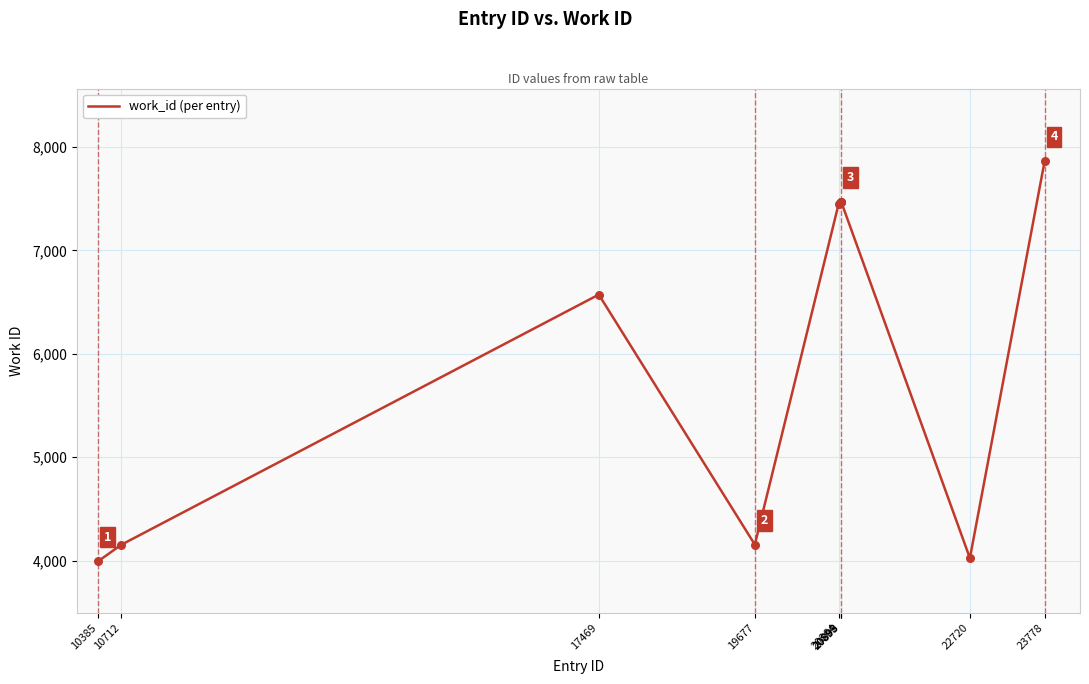

What is the greatest value displayed?

7864